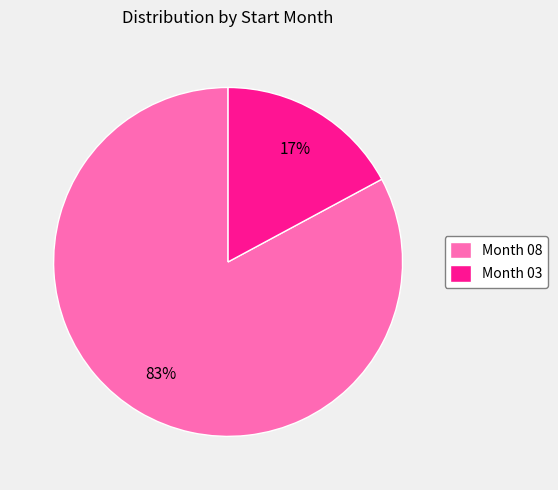

Which has a higher value, Month 08 or Month 03?

Month 08